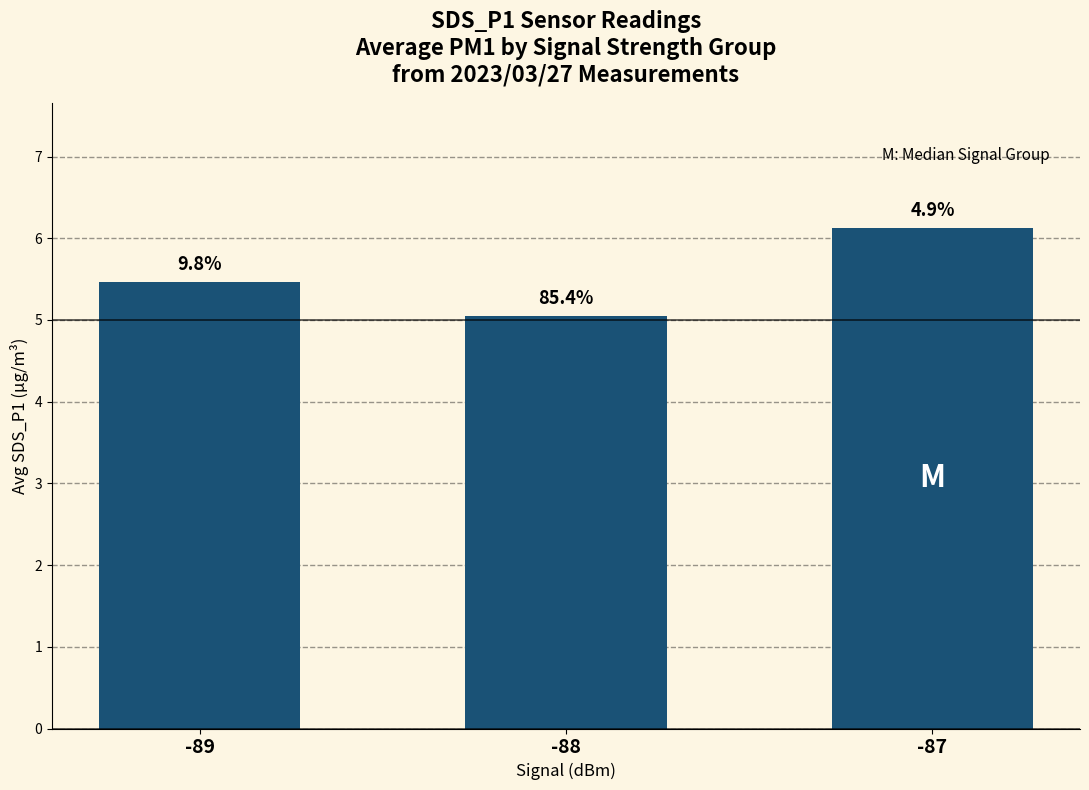

Rank the categories by value from lowest to highest.

-88, -89, -87